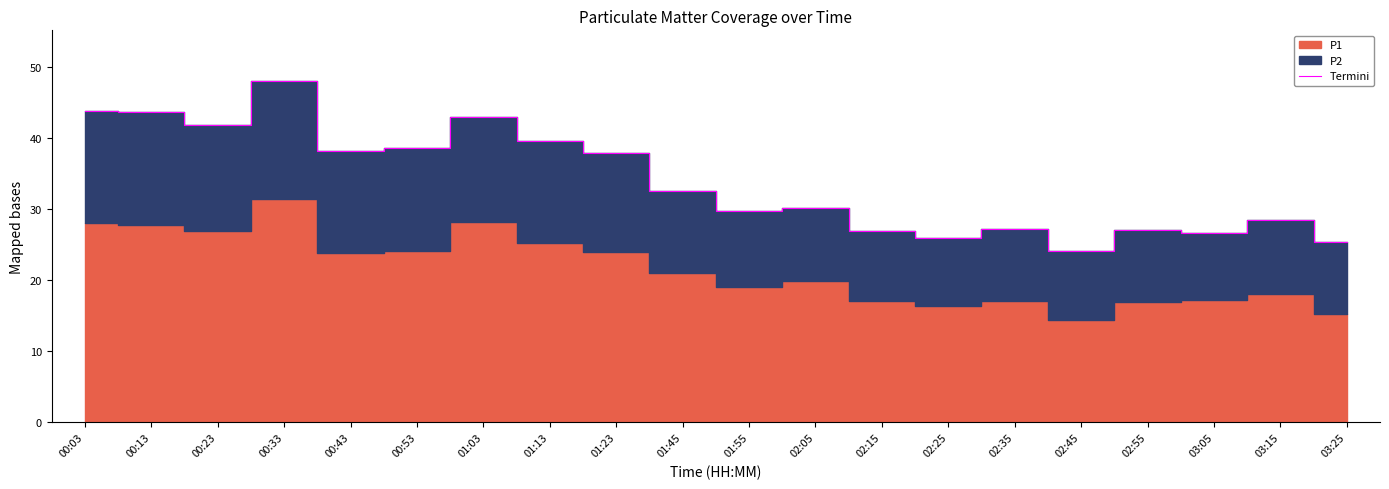

The value at 02:15 is 13.2. True or false?

False